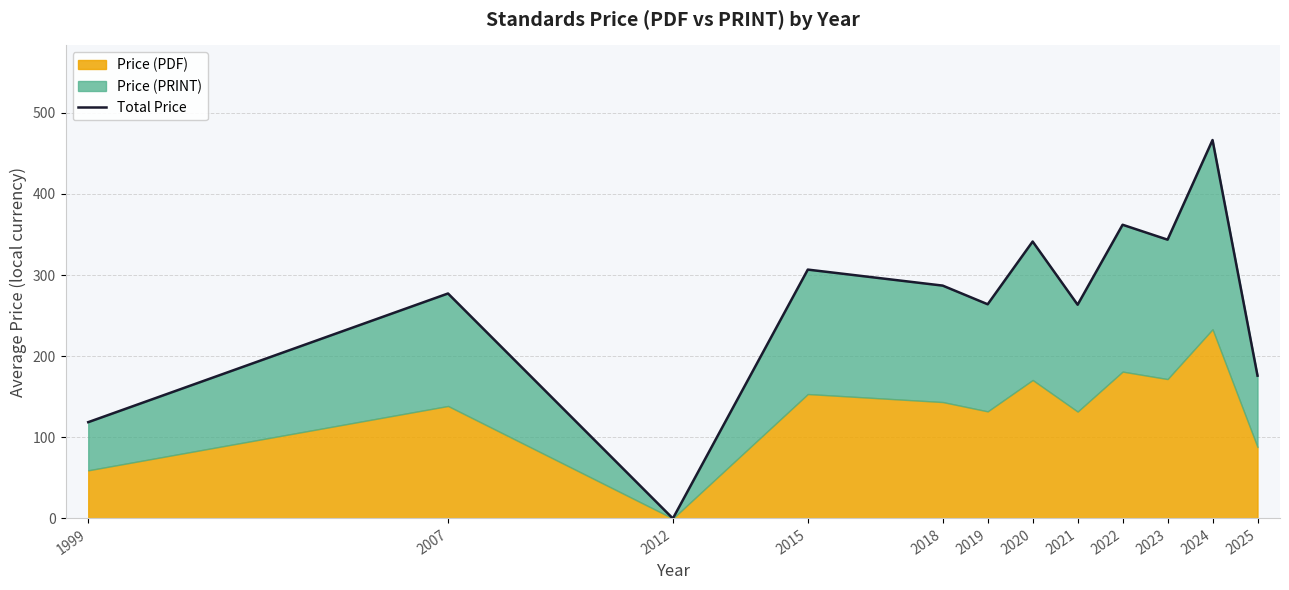

Where is the data nearest to the value 233?

2021